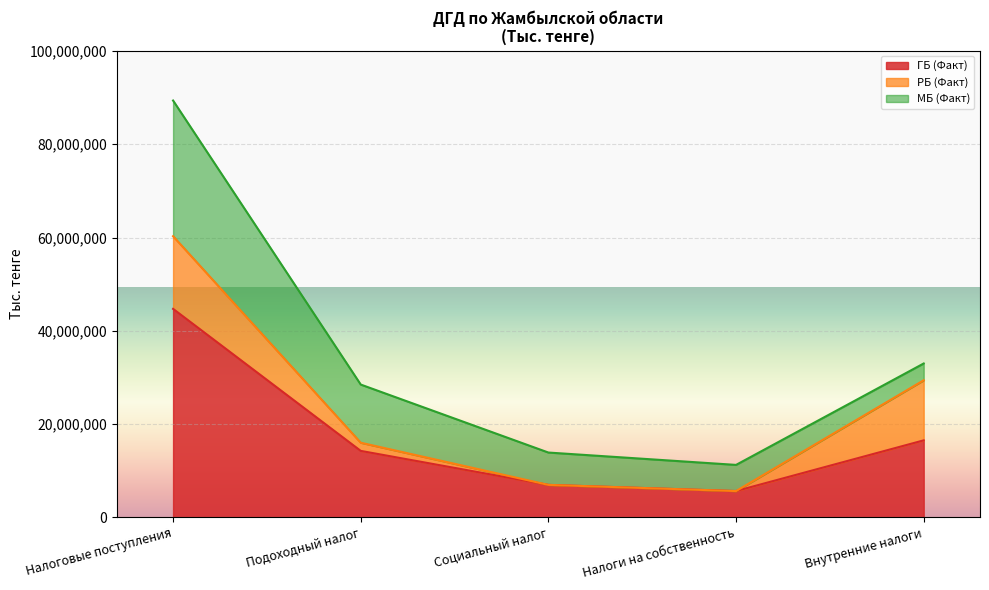

What are all the series names shown in the legend?

ГБ (Факт), РБ (Факт), МБ (Факт)